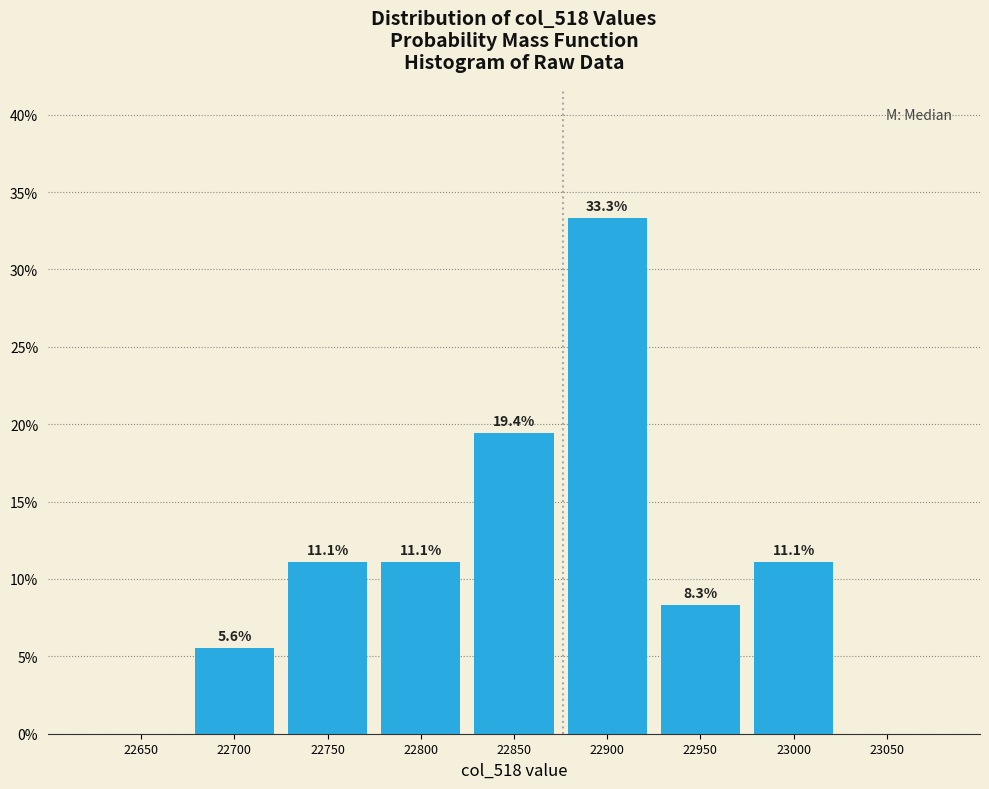

Reading right to left, extract all data points from this chart.

23050=0.0	23000=11.1	22950=8.3	22900=33.3	22850=19.4	22800=11.1	22750=11.1	22700=5.6	22650=0.0